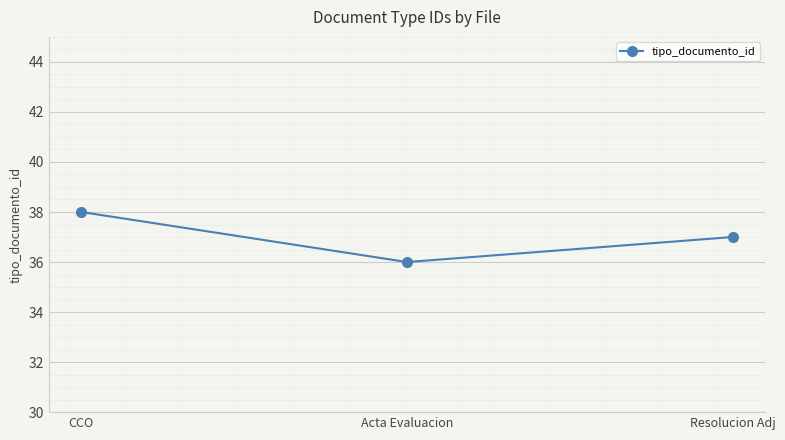

The chart shows a value of 38 at CCO. True or false?

True